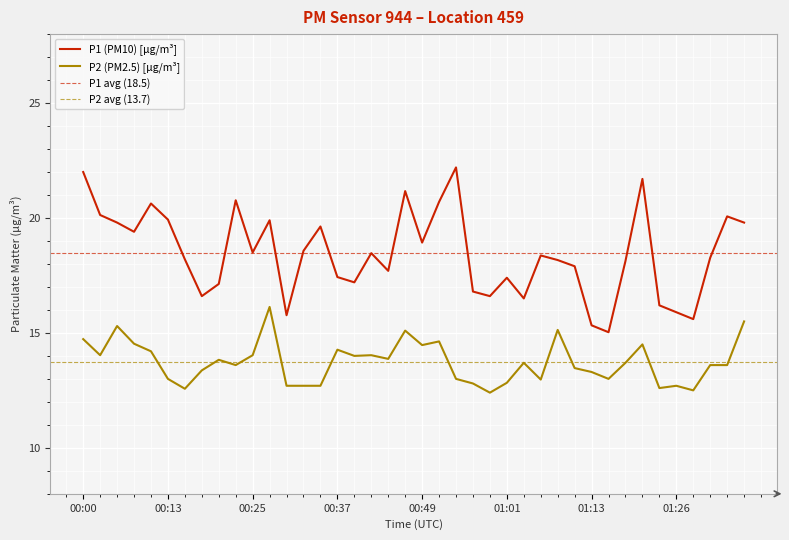

What is the total value across all series at 00:39?

31.2